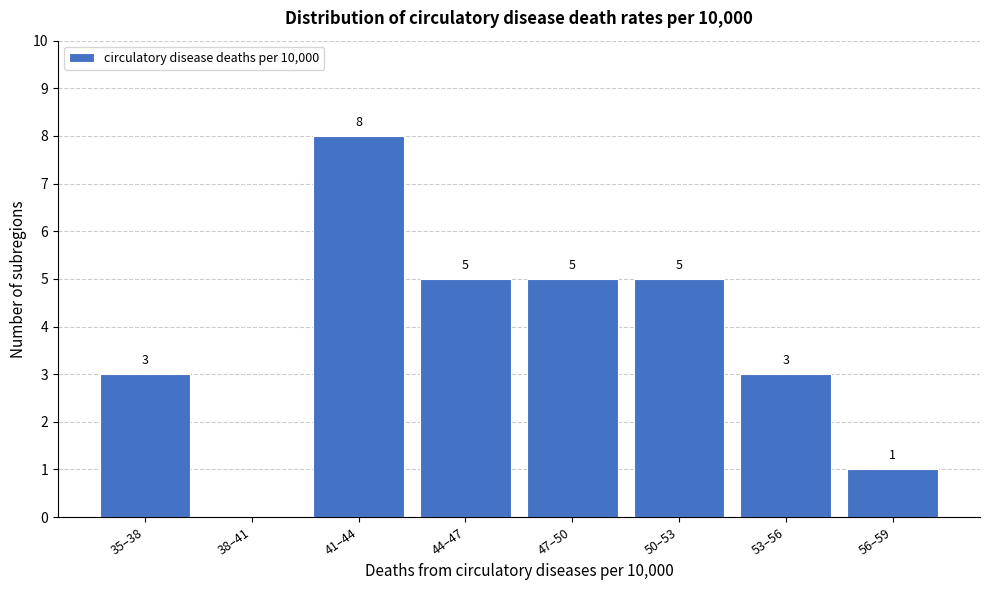

Reading left to right, what are all the values shown in this chart?

35–38=3	38–41=0	41–44=8	44–47=5	47–50=5	50–53=5	53–56=3	56–59=1